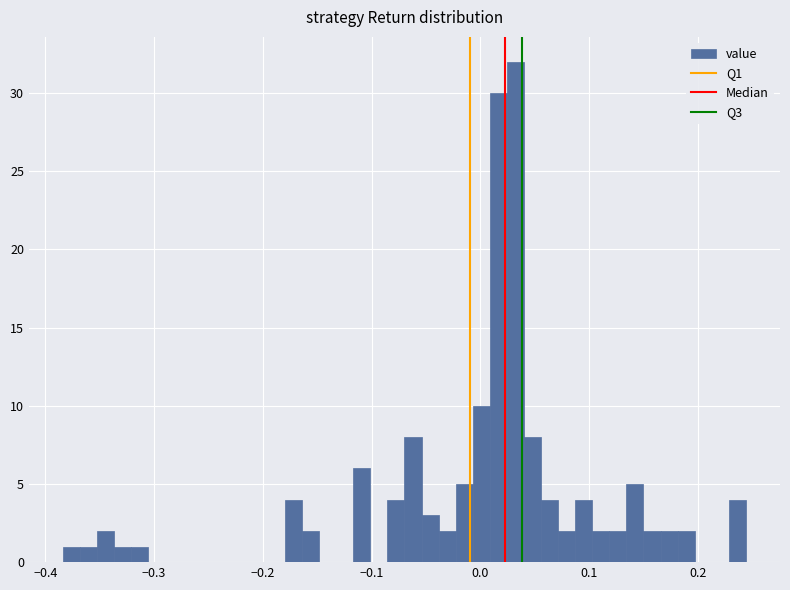

Read against the x-axis, roughly where is the centre of the tallest bar?

0.03